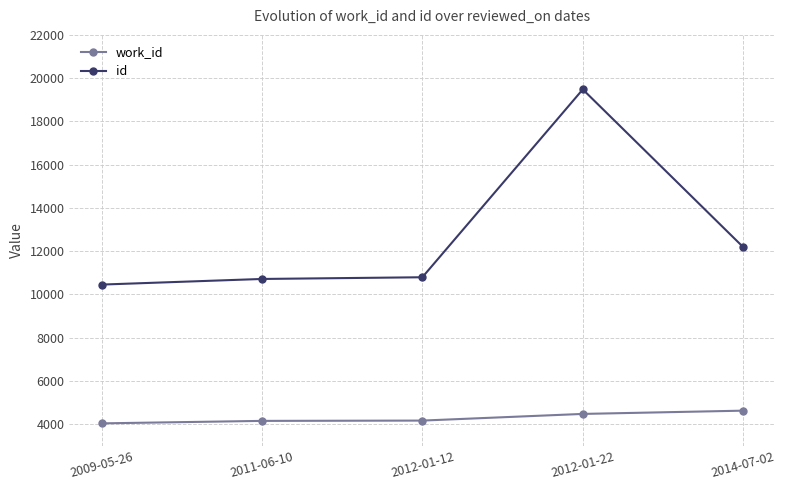

Rank the series at 2009-05-26 from lowest to highest value.

work_id, id